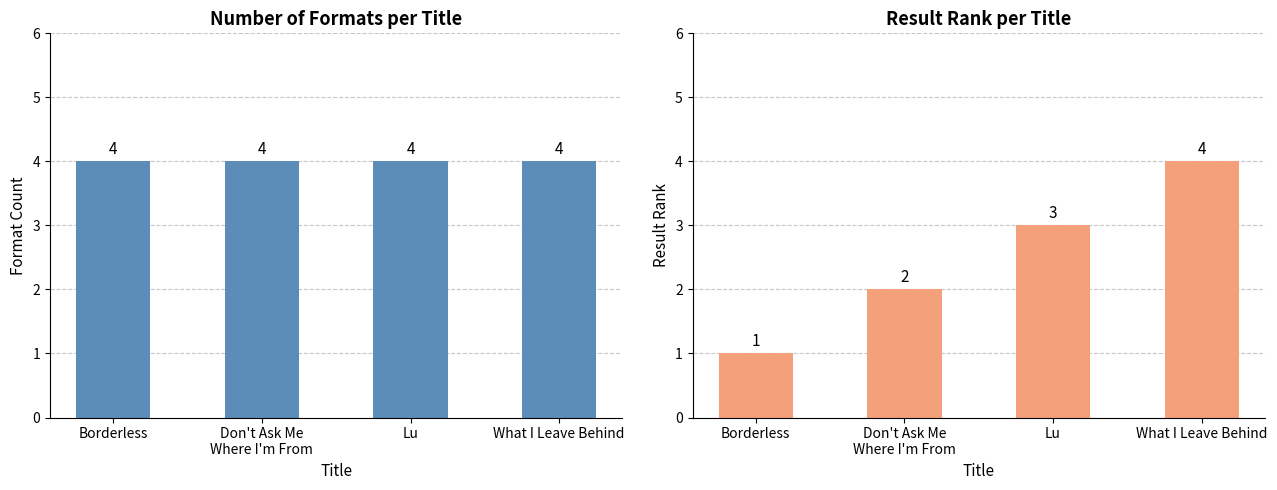

Is the value of Number of Formats at Borderless greater than the value of Result Rank at Borderless?

Yes